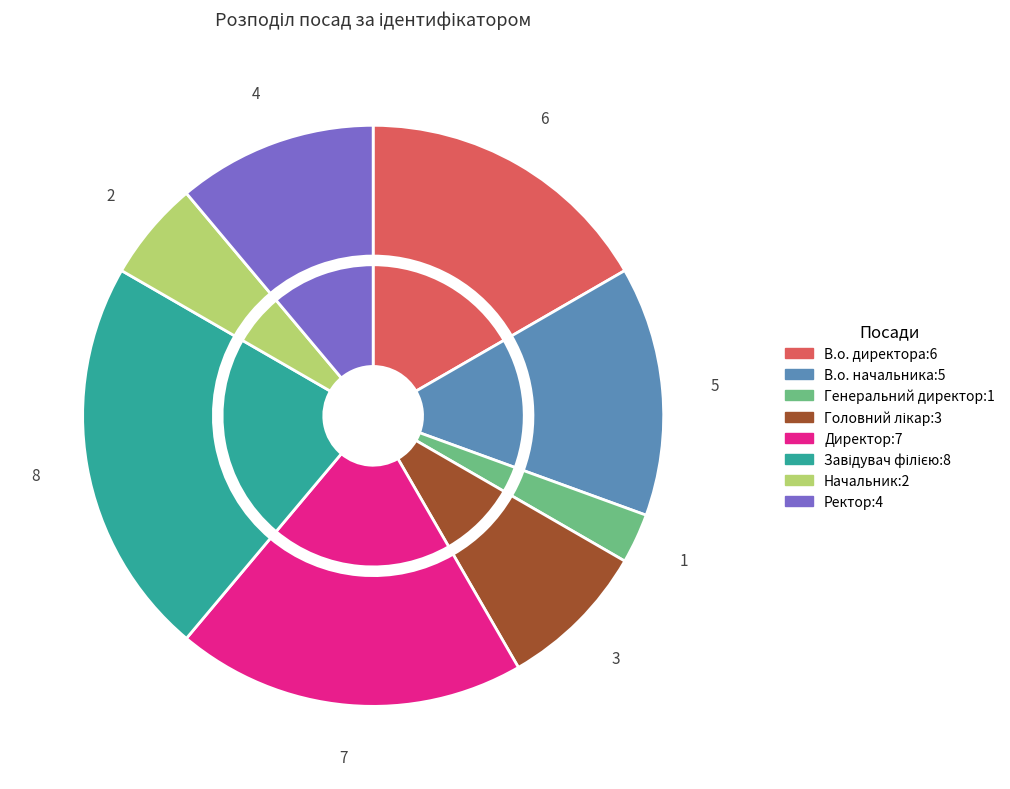

How many segments does this pie chart have?

8